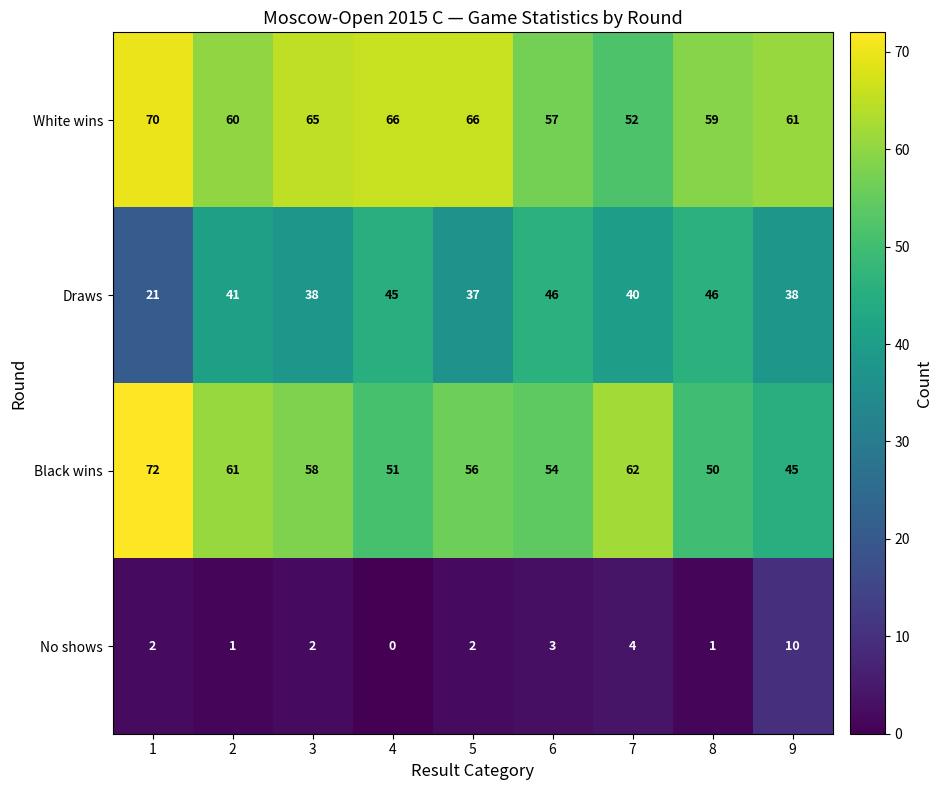

Rank the categories by Black wins value from highest to lowest.

1, 7, 2, 3, 5, 6, 4, 8, 9